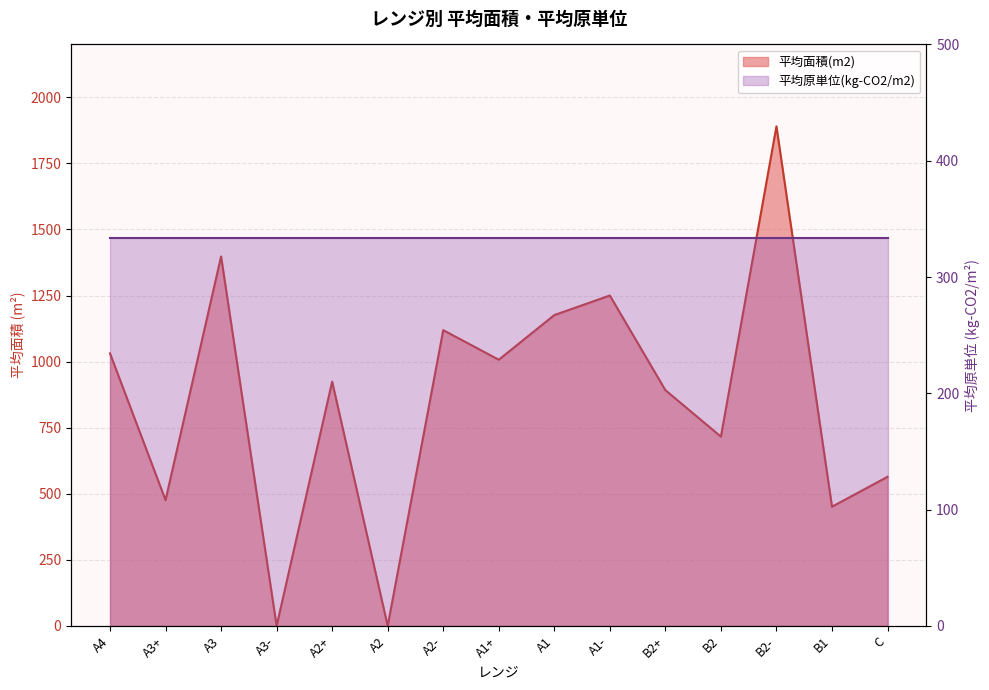

Rank the categories by value from lowest to highest.

A3-, A2, B1, A3+, C, B2, B2+, A2+, A1+, A4, A2-, A1, A1-, A3, B2-